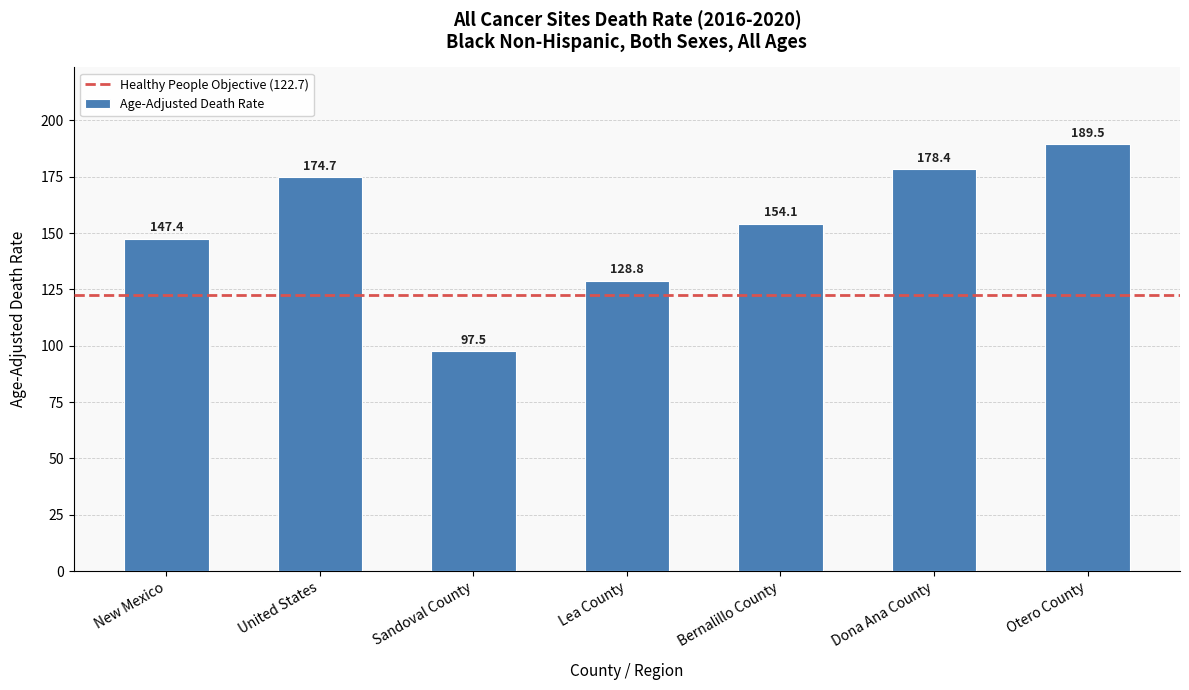

What is the average value?

152.9